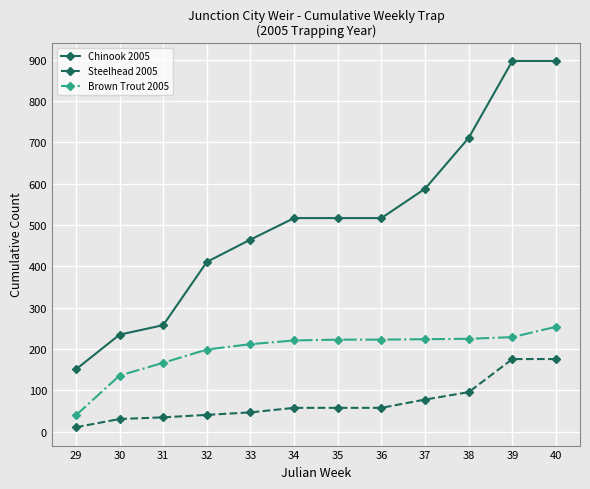

What is the difference between the maximum and minimum values in the Steelhead 2005 series?

165